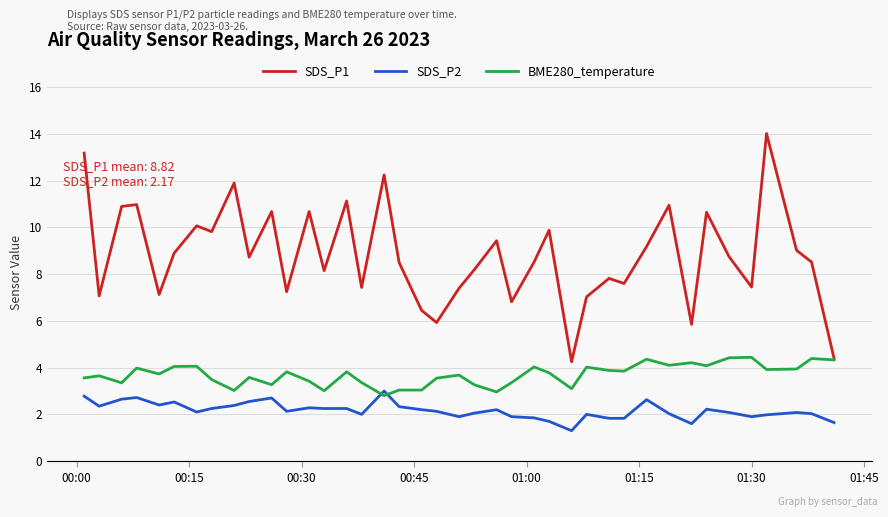

Which series has the largest total across all categories?

SDS_P1